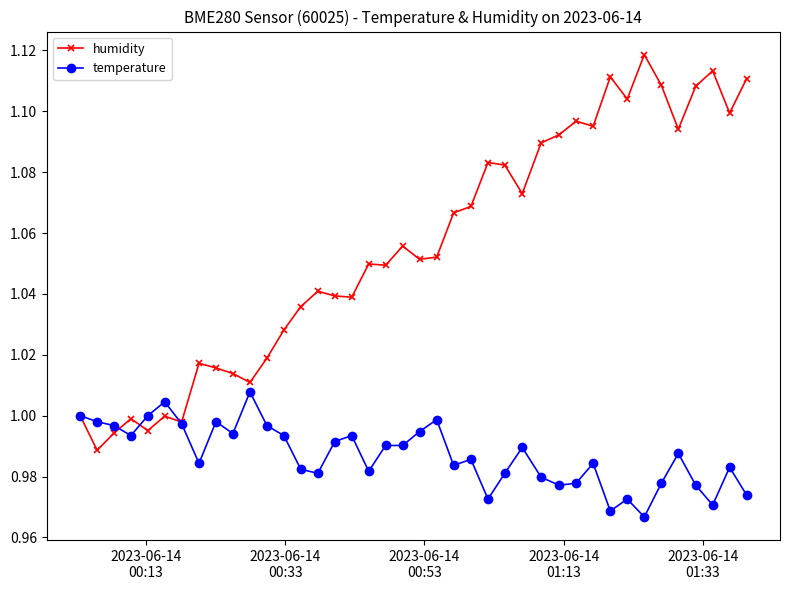

How many distinct data groups are displayed?

2